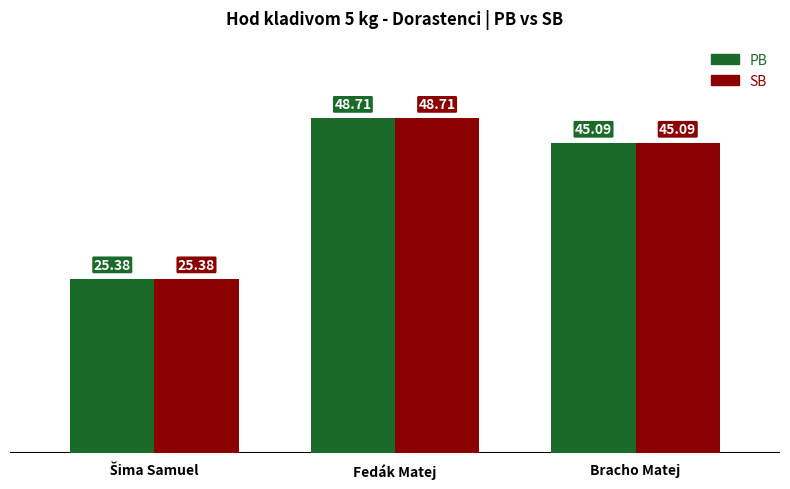

What is the total value across all series at Fedák Matej?

97.4